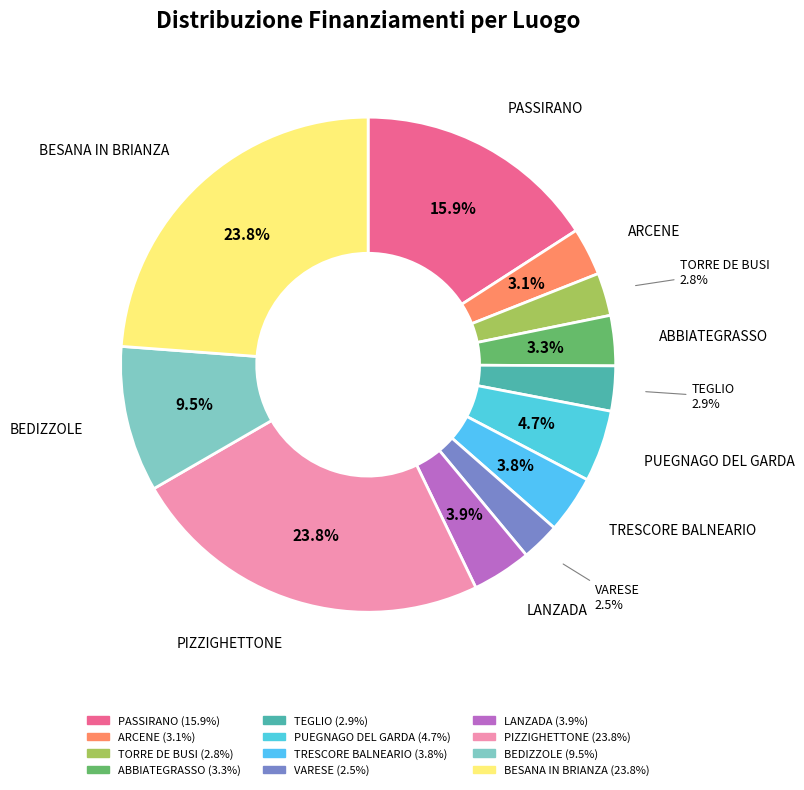

How many segments does this pie chart have?

12